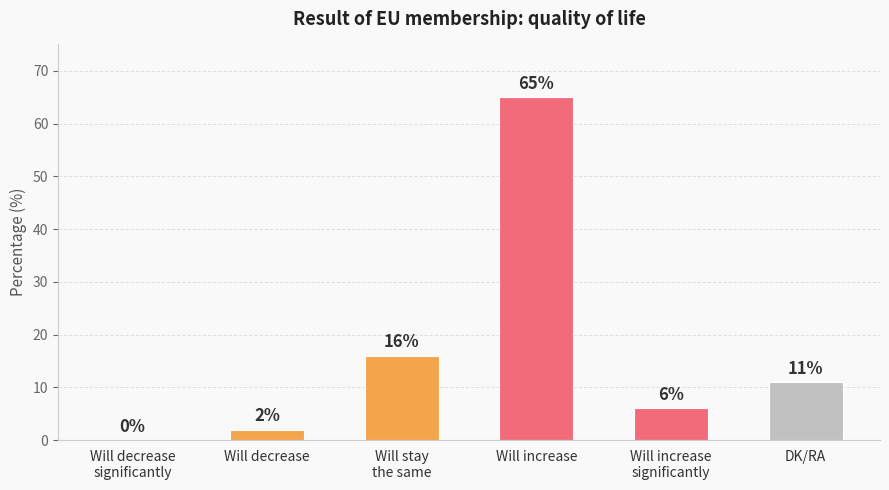

Between Will increase and DK/RA, which is larger?

Will increase